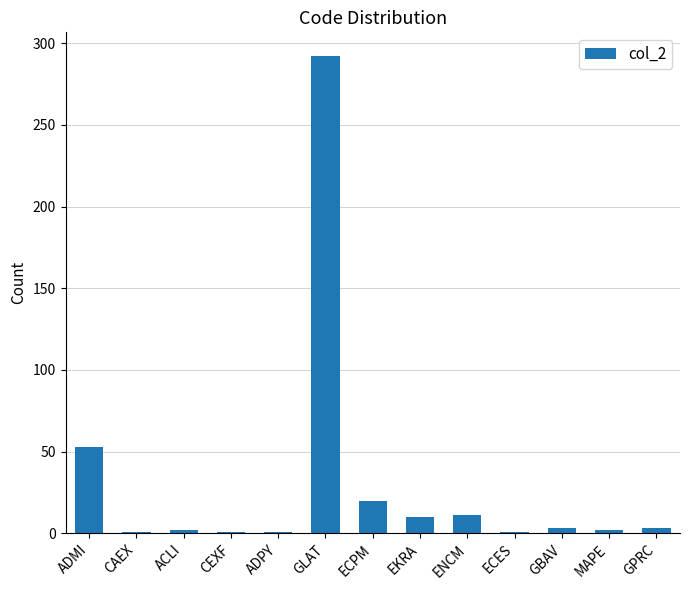

What is the difference between the maximum and minimum values?

291